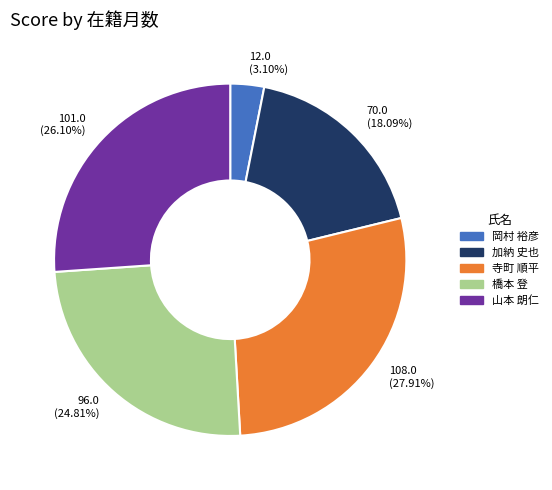

Count the number of slices in the pie.

5